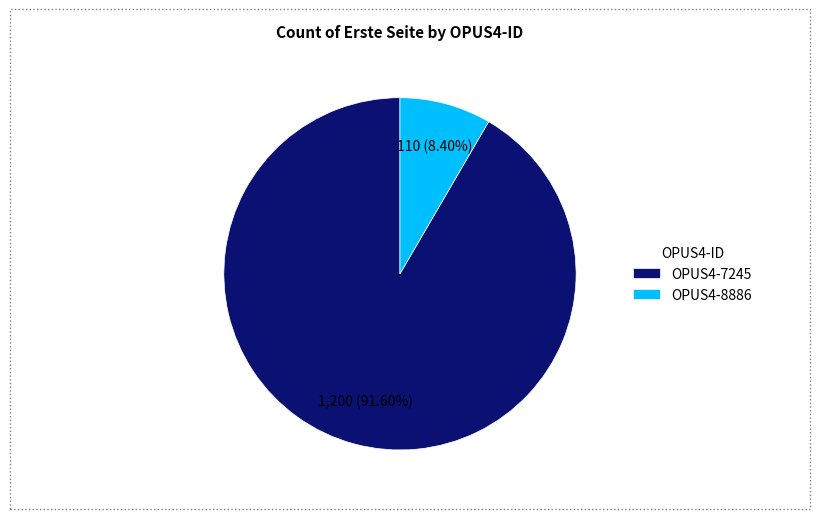

To the nearest percent, what is the difference between the OPUS4-8886 and OPUS4-7245 slice percentages?

83%